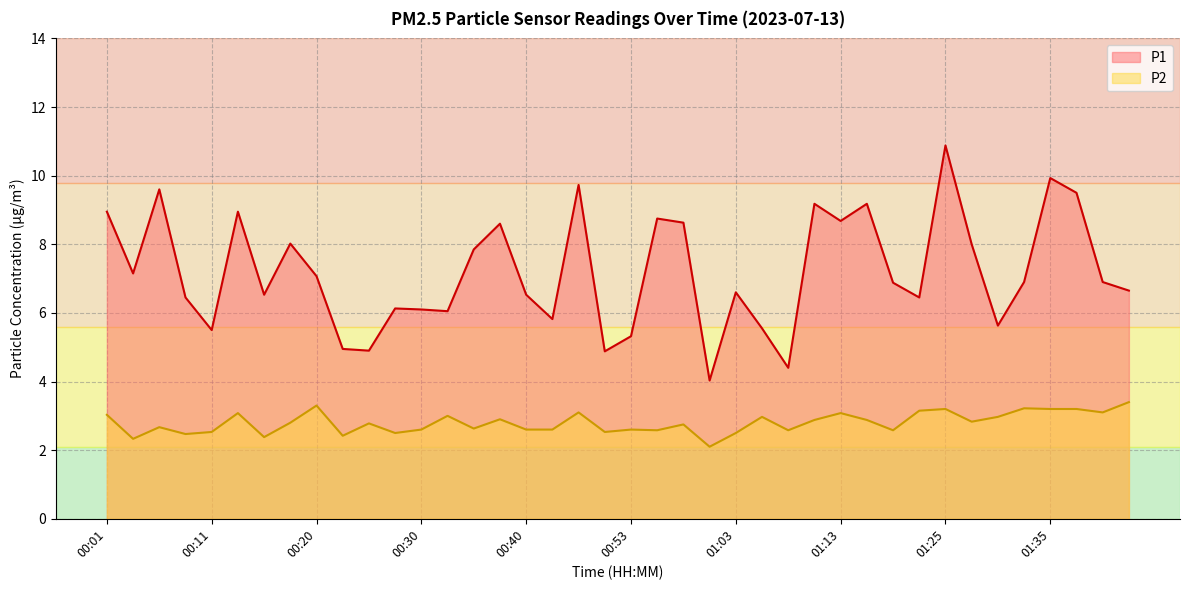

At which label does P1 first exceed 6?

00:01